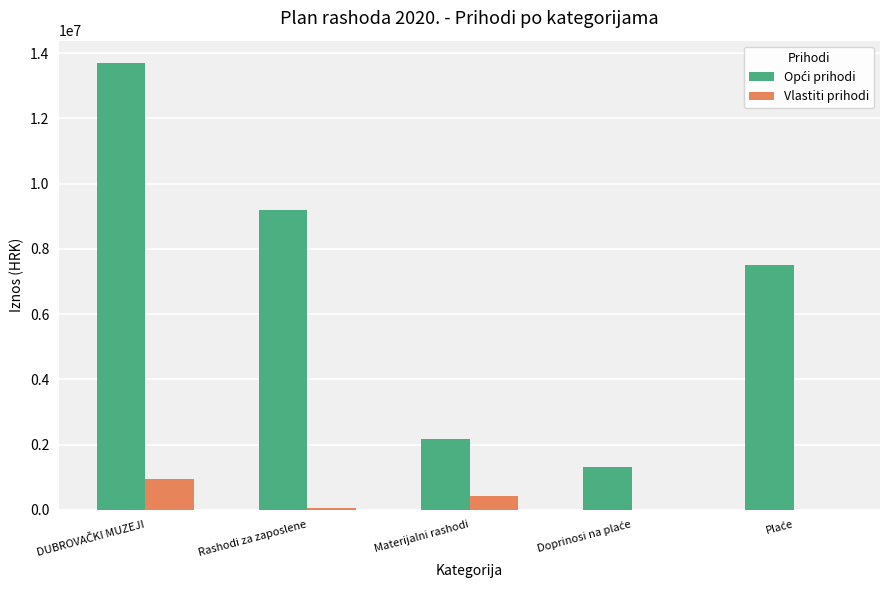

What is the maximum value shown in the chart?

13700000